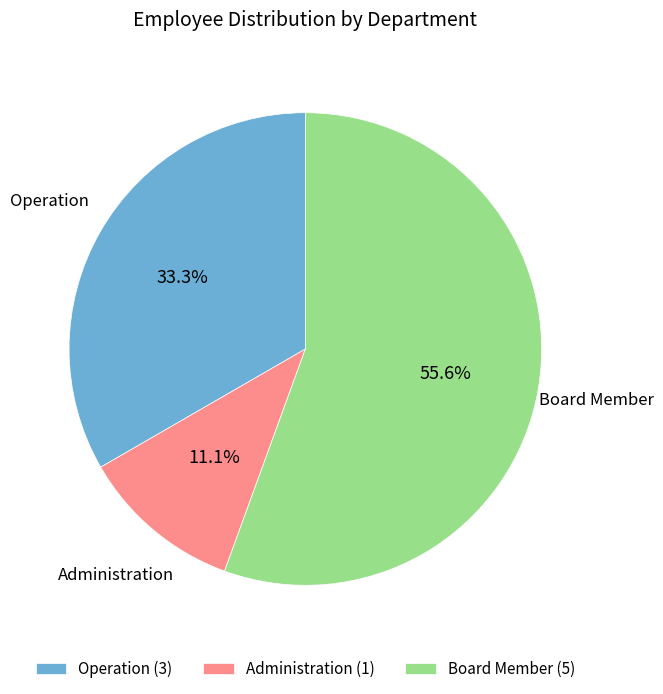

To the nearest percent, what is the average slice percentage?

33%